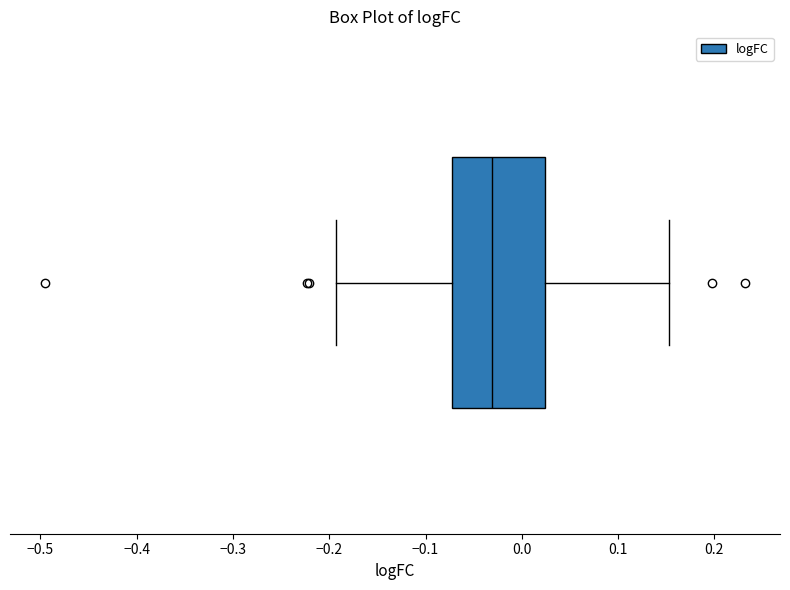

Where does the left whisker of the box end on the x-axis? The values are not printed on the chart, so give them approximately, as read against the axis.

-0.19